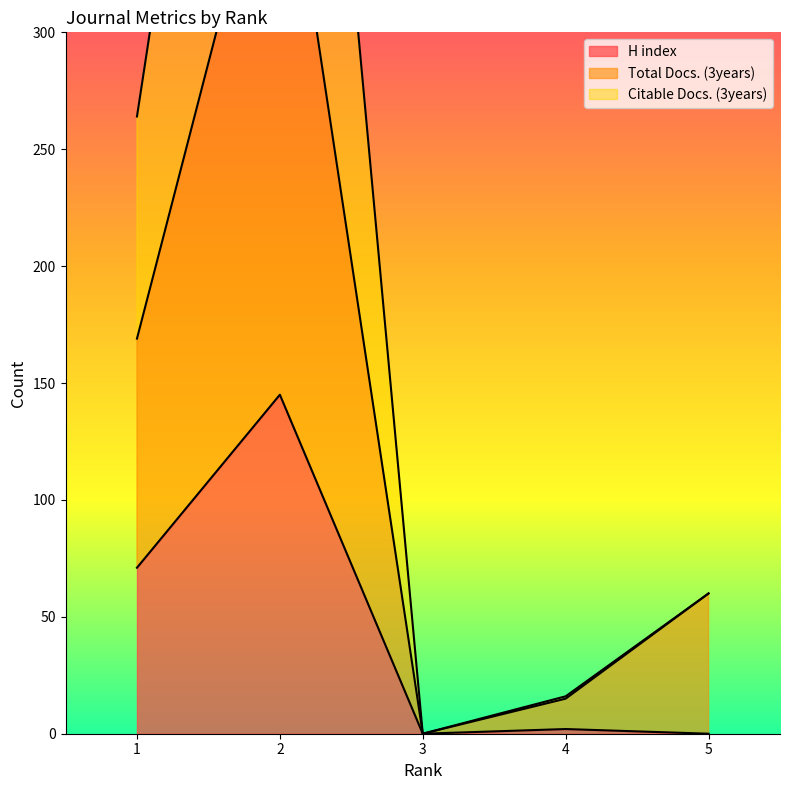

List the series in order of their overall mean, highest first.

Citable Docs. (3years), Total Docs. (3years), H index